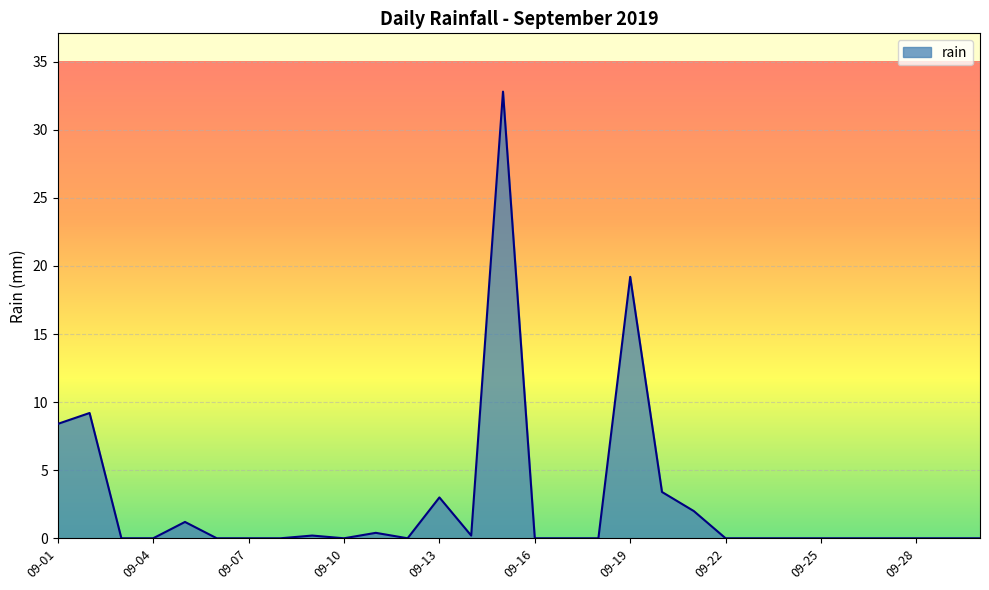

What is the average value?

2.7